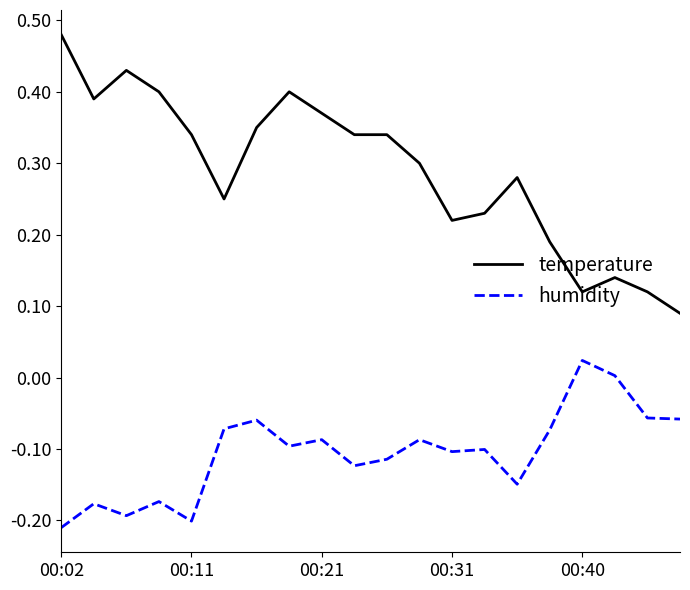

True or false: humidity and temperature cross at least once.

False